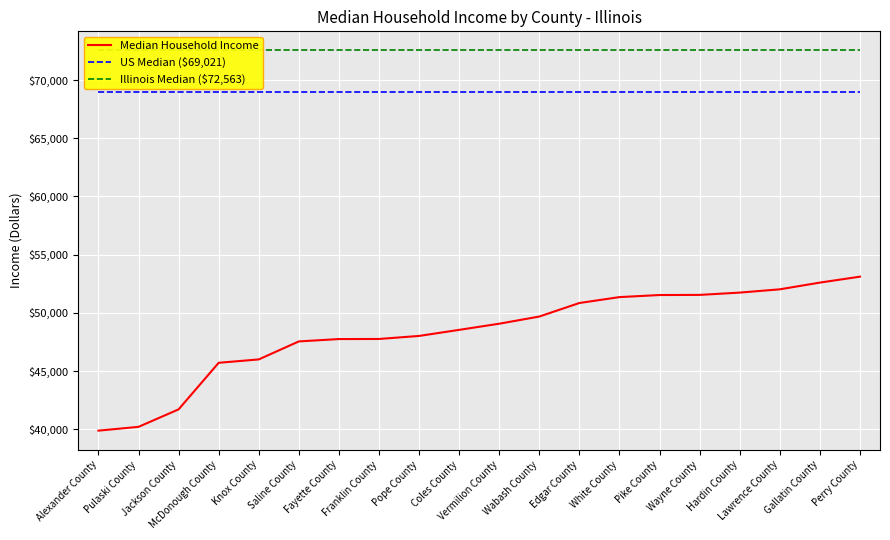

True or false: US Median ($69,021) and Median Household Income cross at least once.

False